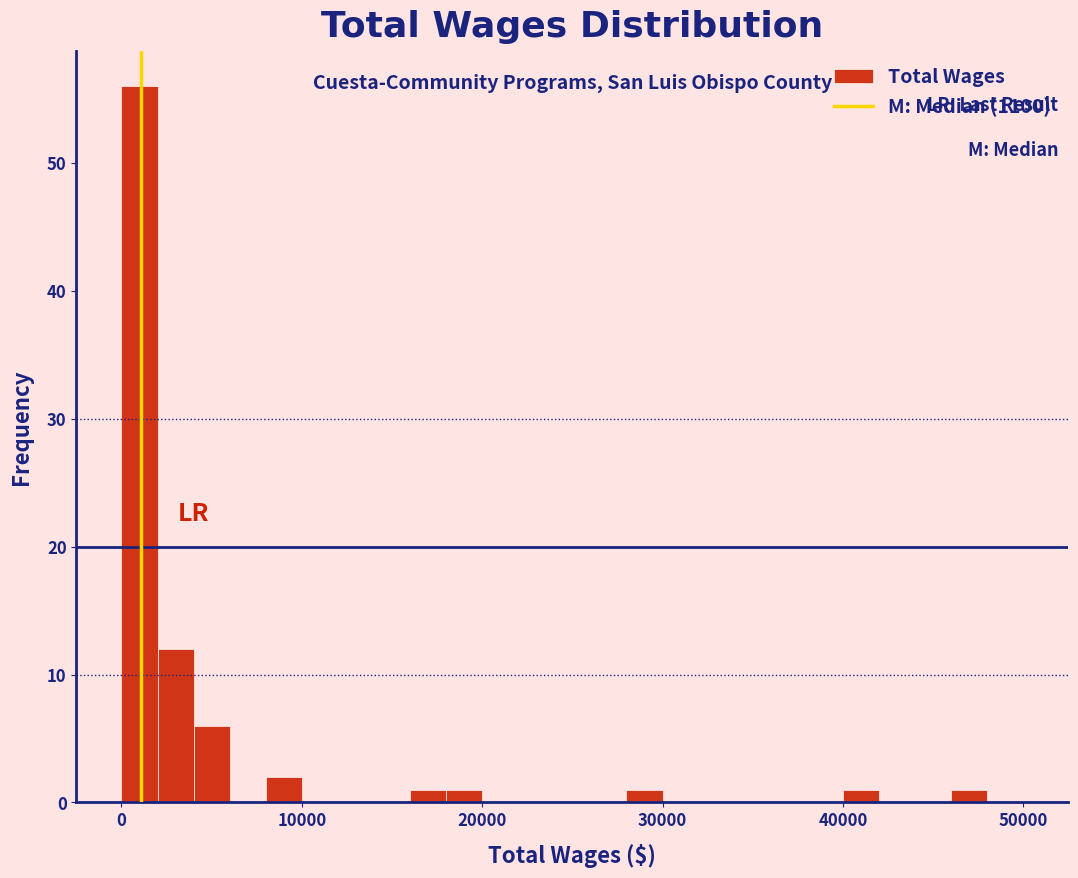

Read against the x-axis, roughly where is the centre of the tallest bar?

1000